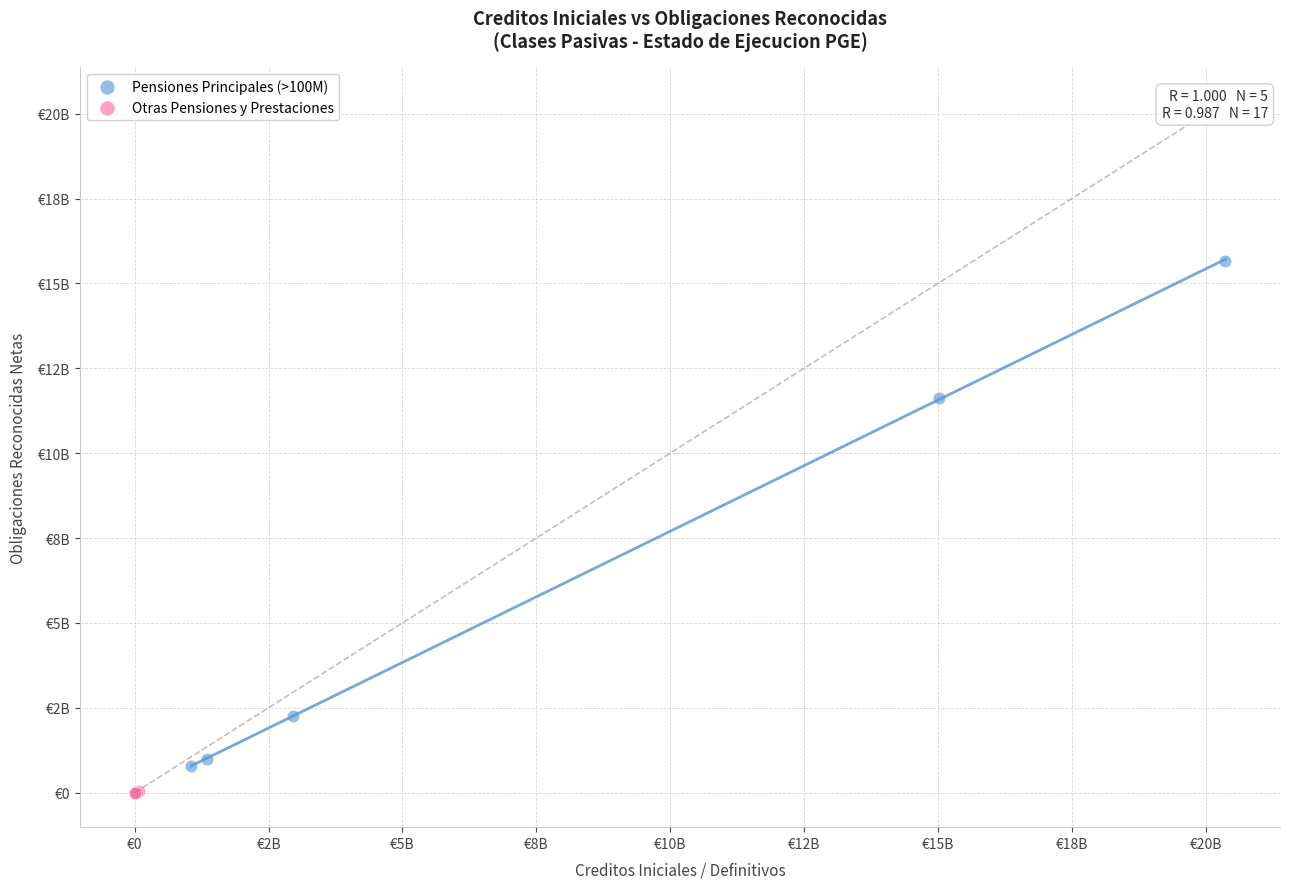

What are all the series names shown in the legend?

Pensiones Principales (>100M), Otras Pensiones y Prestaciones